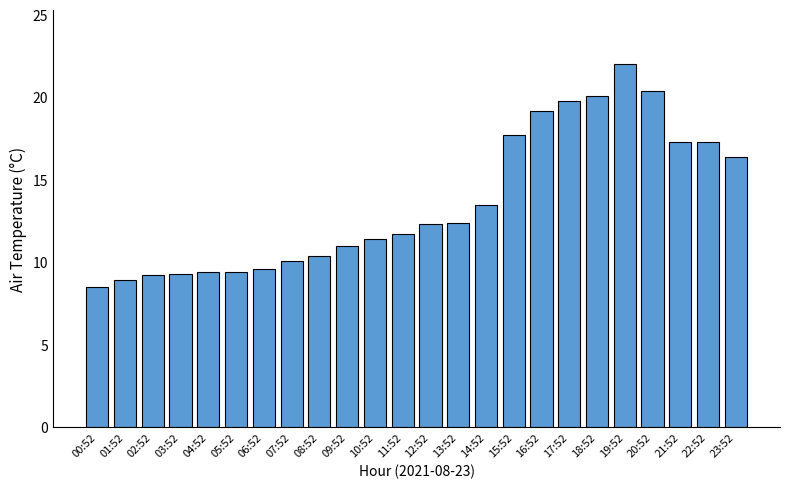

What is the value of the 11th bar from the left?

11.4